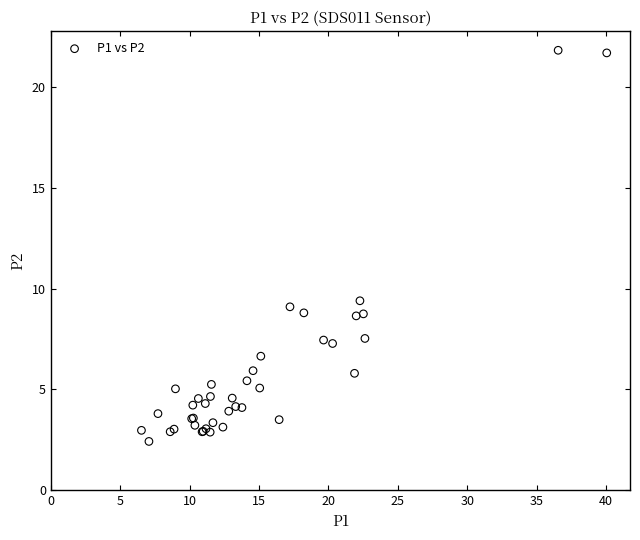

What Y value in the scatter plot is closest to 12?

9.4